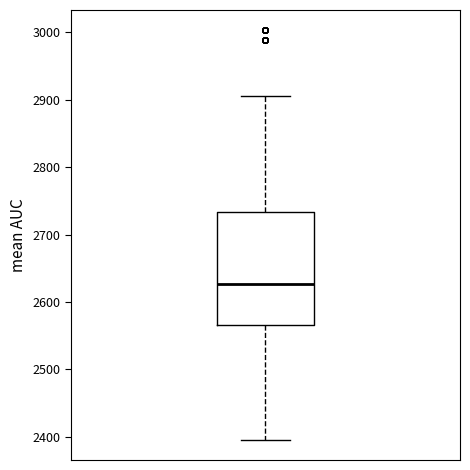

Read this box plot against the y-axis: the position of the median line, the range covered by the box, and the ends of both whiskers. The values are not printed on the chart, so give them approximately, as read against the axis.

median 2630, box 2570 to 2730, whiskers 2400 to 2910